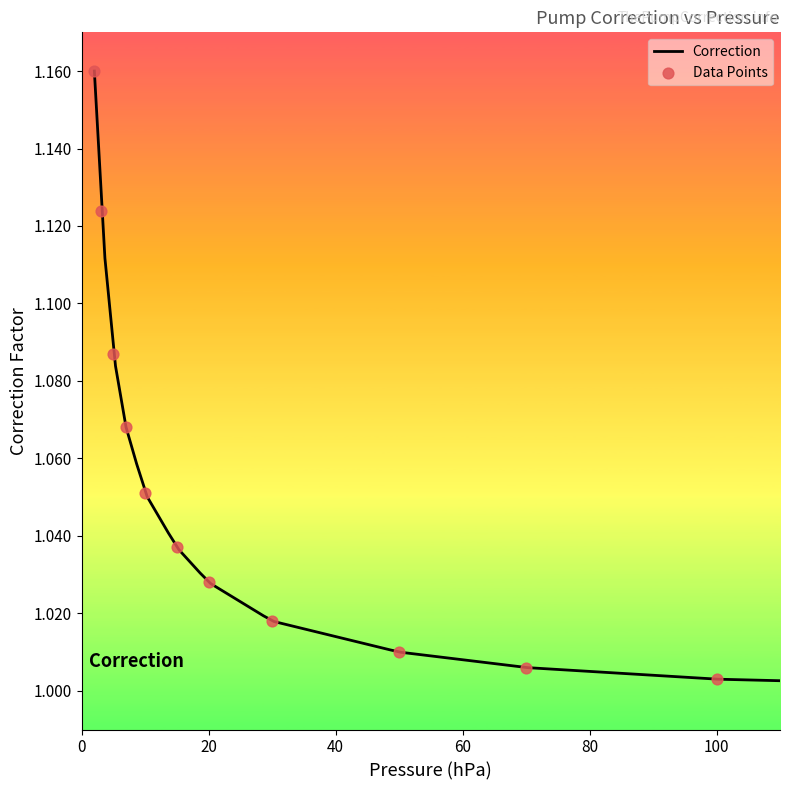

What is the ratio of the value at 70.0 to the value at 100.0?

1.0